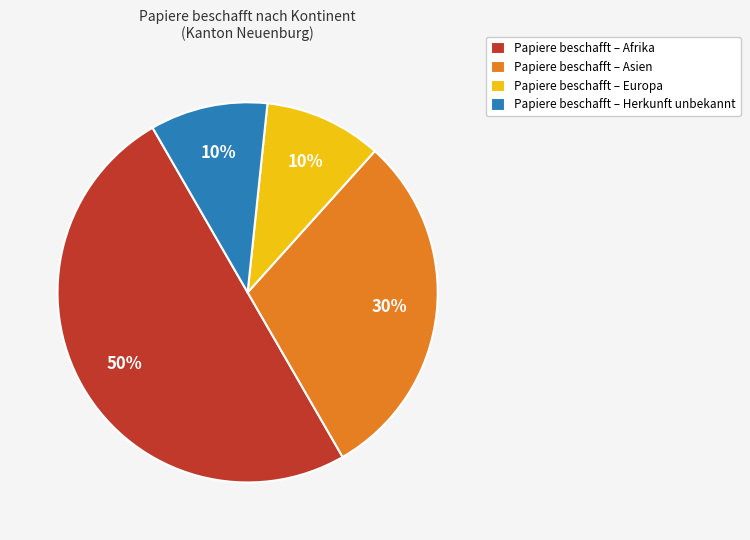

Do Papiere beschafft – Afrika and Papiere beschafft – Herkunft unbekannt together represent more than half of the pie?

Yes